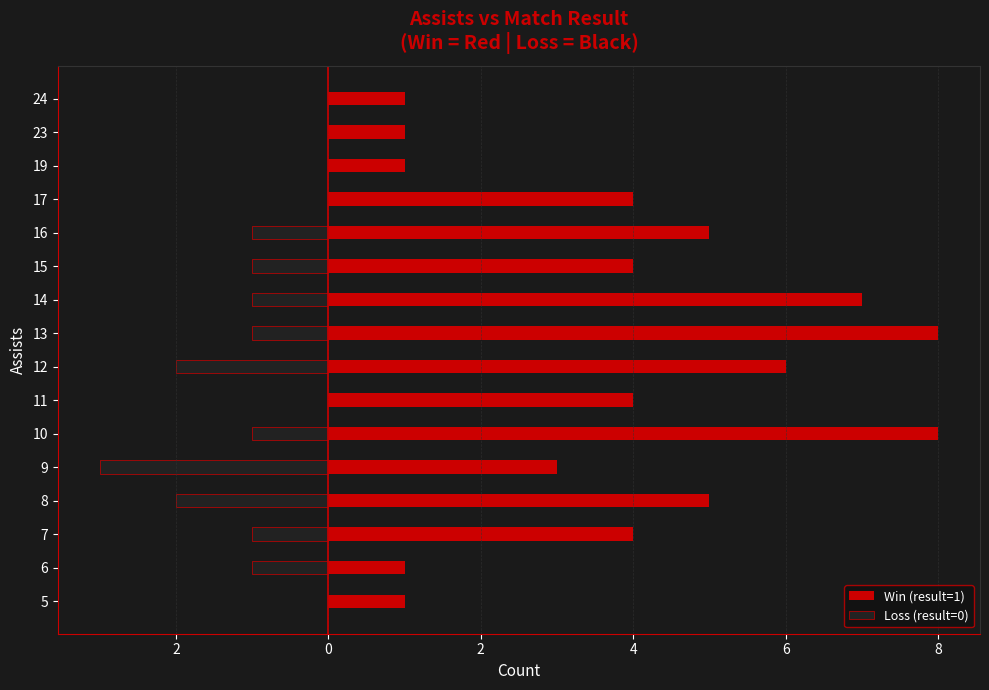

Does the chart contain stacked bars?

No